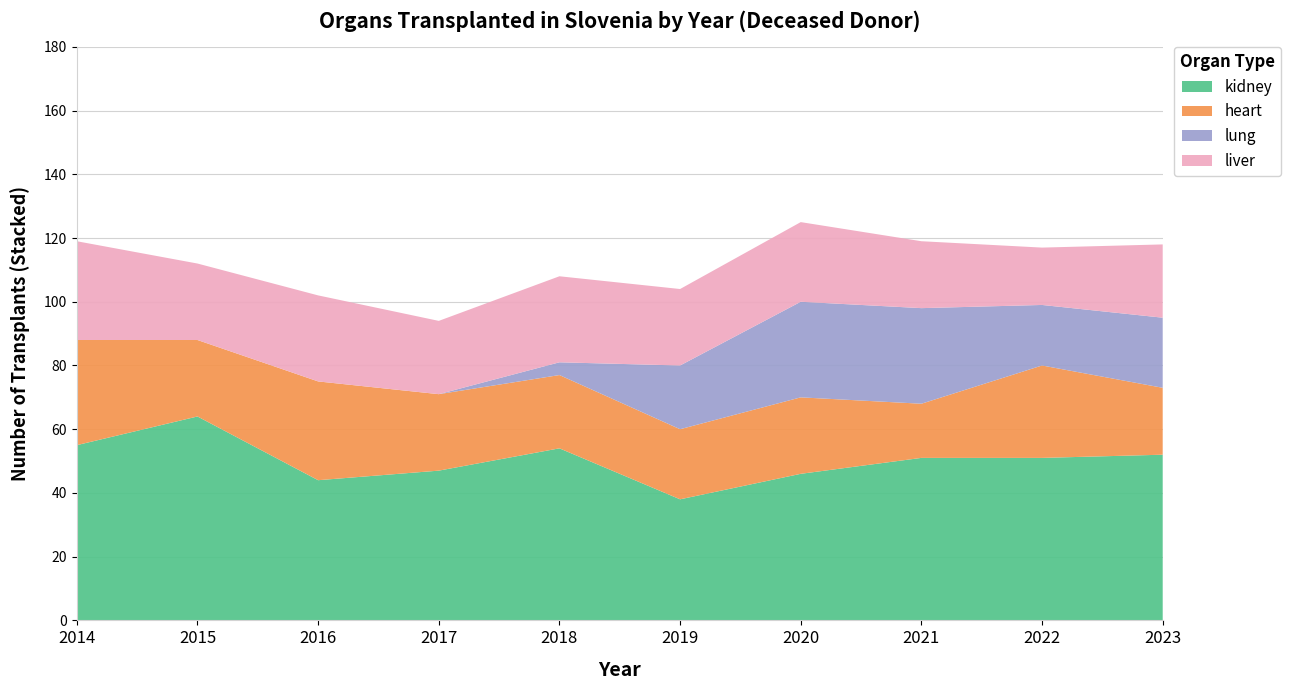

Reading right to left, extract all data points from this chart.

kidney: 52	51	51	46	38	54	47	44	64	55
heart: 21	29	17	24	22	23	24	31	24	33
lung: 22	19	30	30	20	4	0	0	0	0
liver: 23	18	21	25	24	27	23	27	24	31